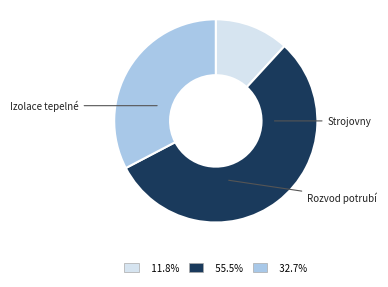

To the nearest percent, what portion does Izolace tepelné represent?

12%